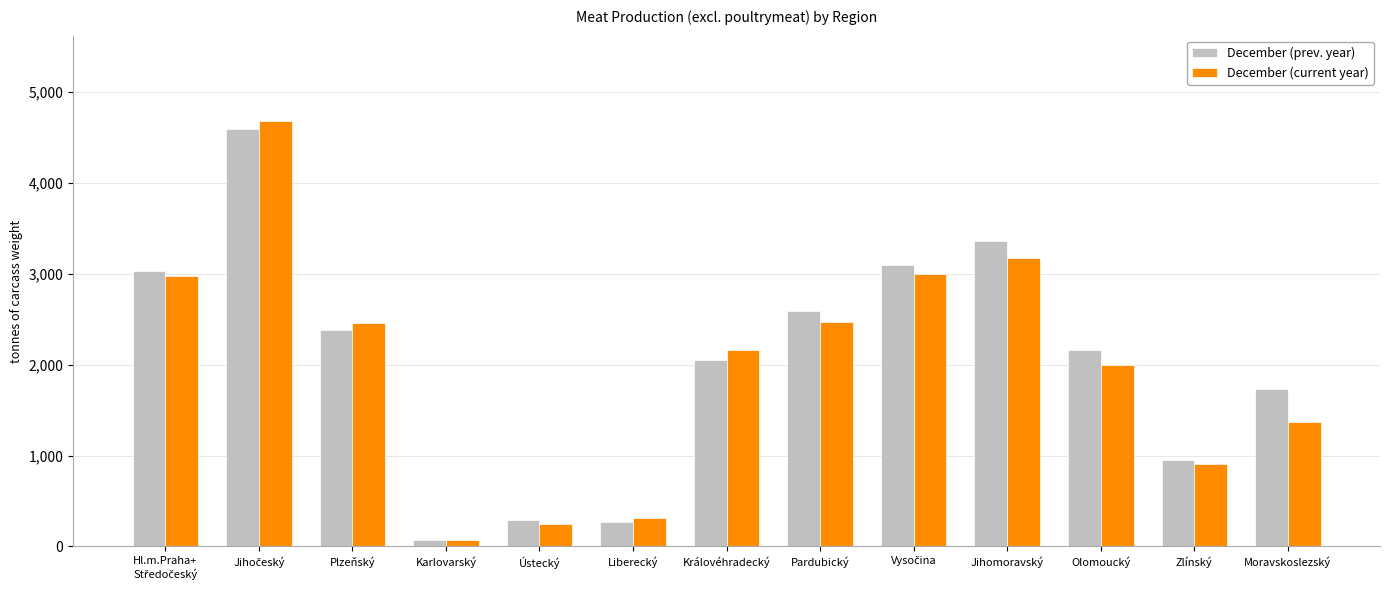

At which label is December (current year) closest to 2376?

Plzeňský